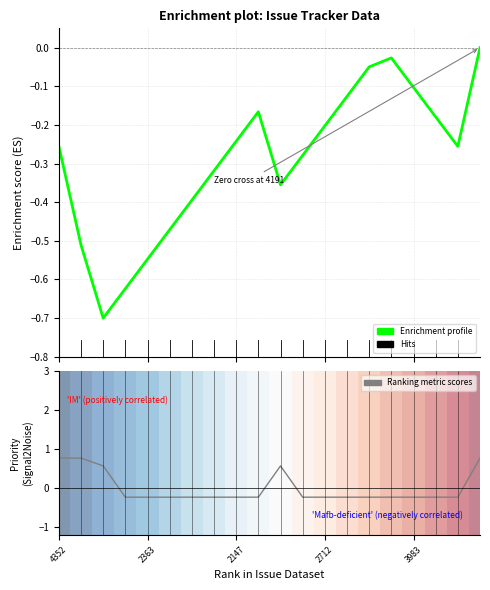

At which category is the sum across all series the highest?

19